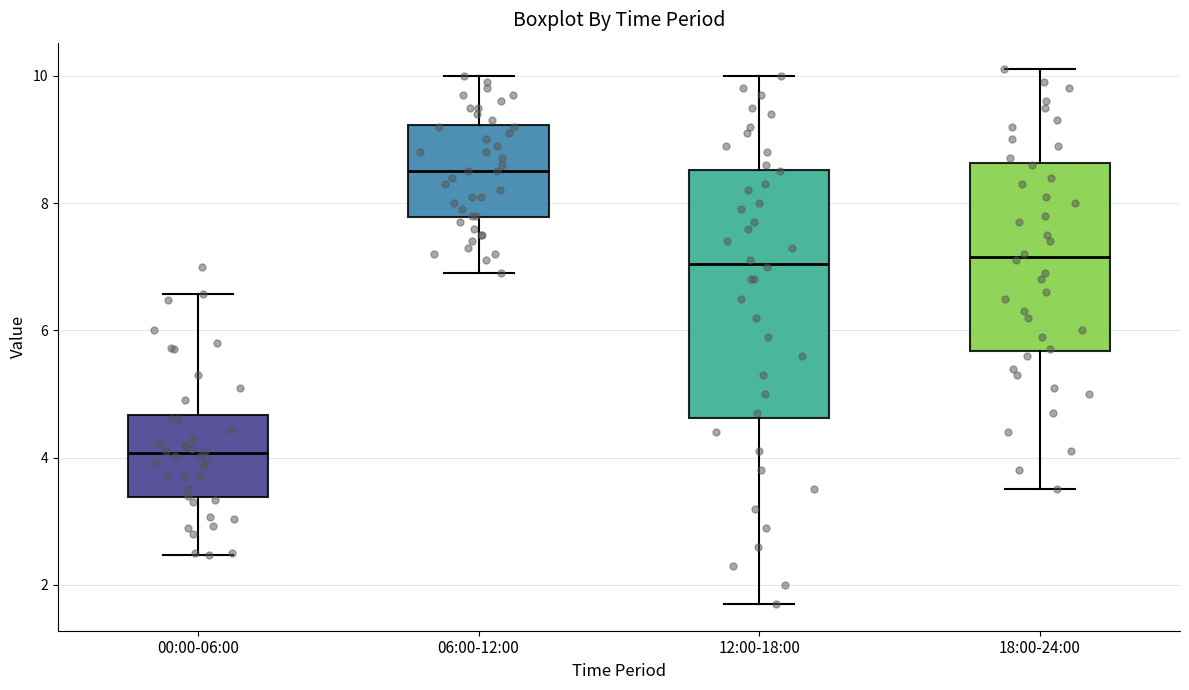

Reading left to right, transcribe this box plot: for each box, give where its median line is, the range the box spans, and where its two whiskers end, as read against the y-axis. The values are not printed on the chart, so give them approximately, as read against the axis.

00:00-06:00: median 4.0, box 3.4 to 4.6, whiskers 2.4 to 6.6
06:00-12:00: median 8.6, box 7.8 to 9.2, whiskers 7.0 to 10.0
12:00-18:00: median 7.0, box 4.6 to 8.6, whiskers 1.8 to 10.0
18:00-24:00: median 7.2, box 5.6 to 8.6, whiskers 3.6 to 10.2